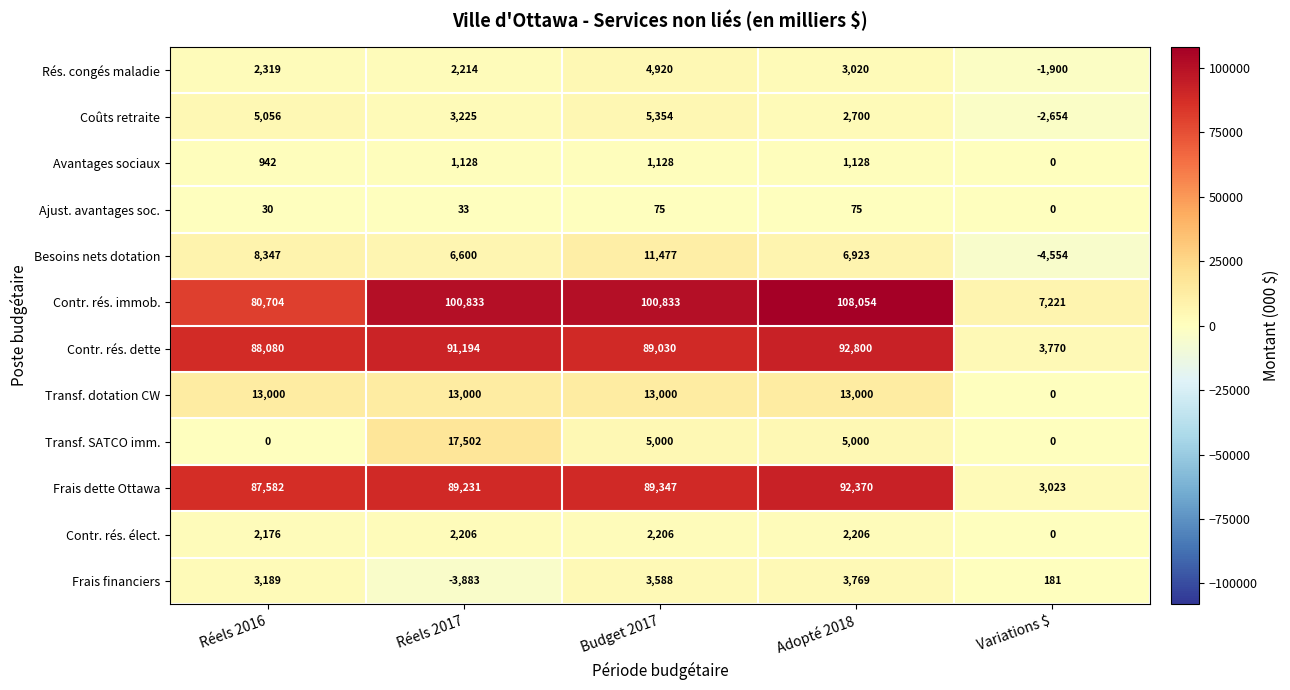

What is the difference between the highest and lowest values at Budget 2017?

100758